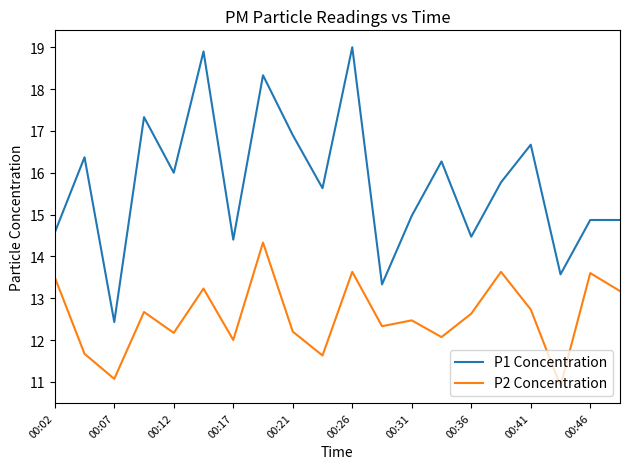

Which series has the largest range (max minus min)?

P1 Concentration